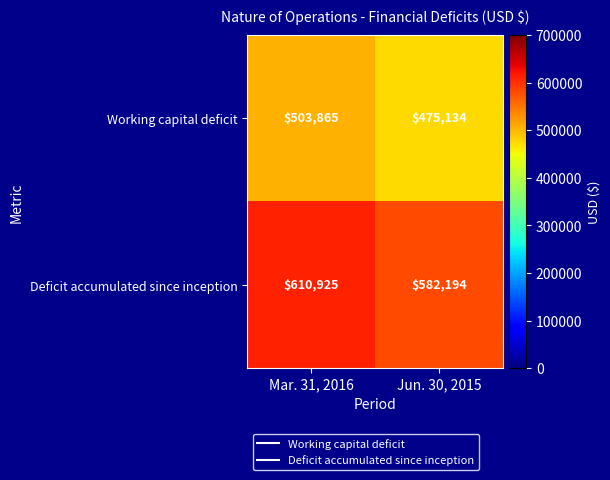

What is the sum of the Working capital deficit values at Jun. 30, 2015 and Mar. 31, 2016?

978999